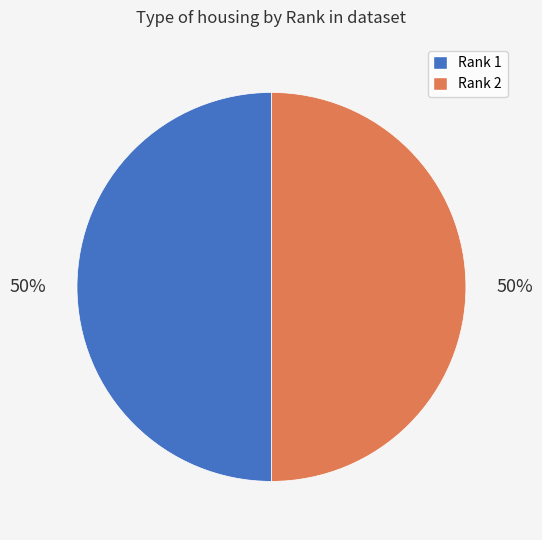

Is the sum of Rank 2 and Rank 1 greater than half?

Yes